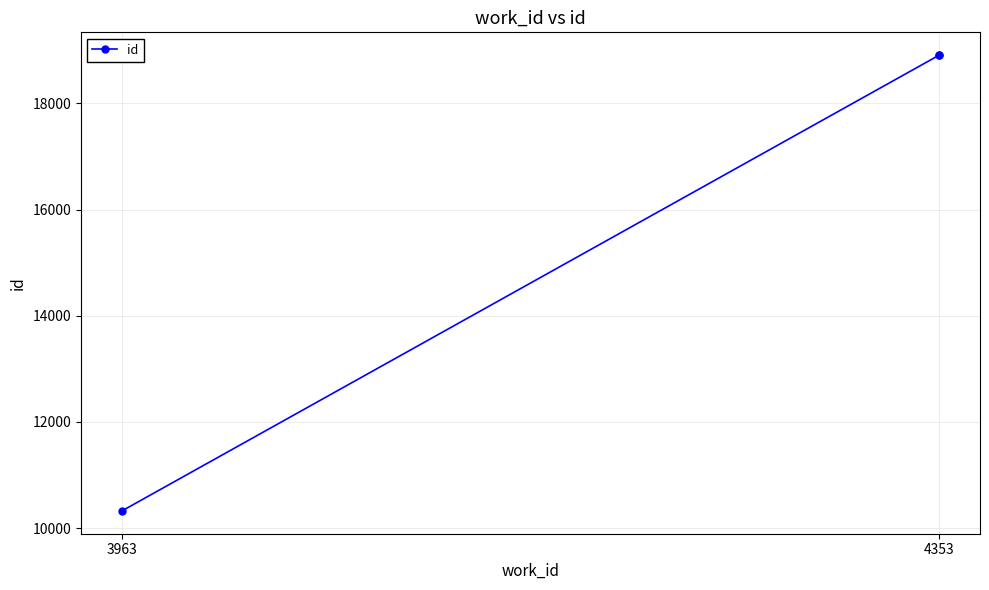

What is the ratio of the value at 4353 to the value at 3963?

1.8